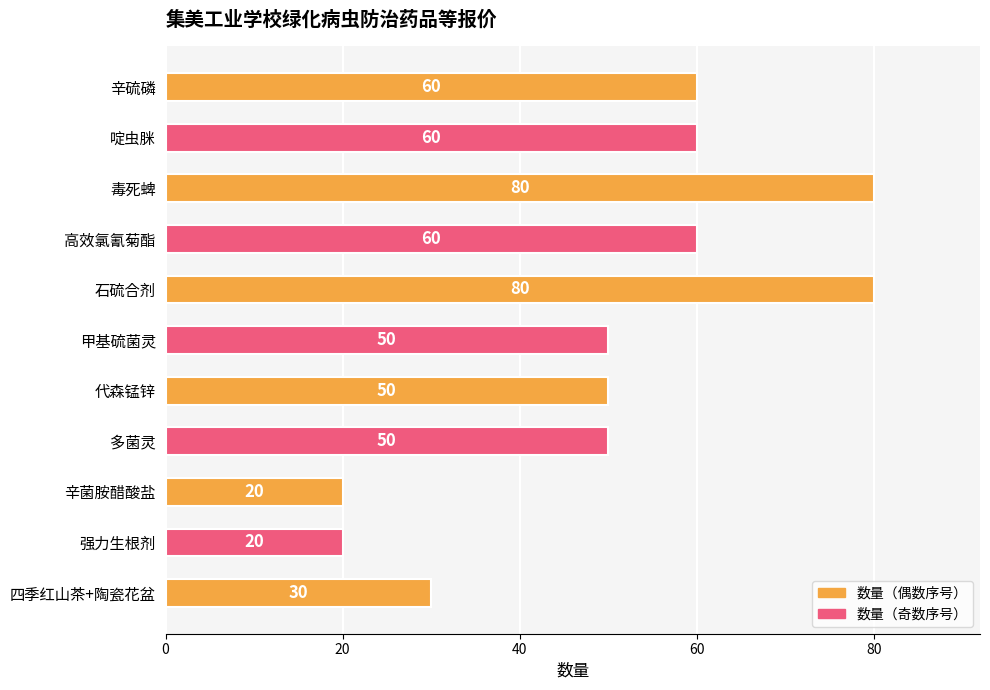

What is the difference between the maximum and second lowest values?

60